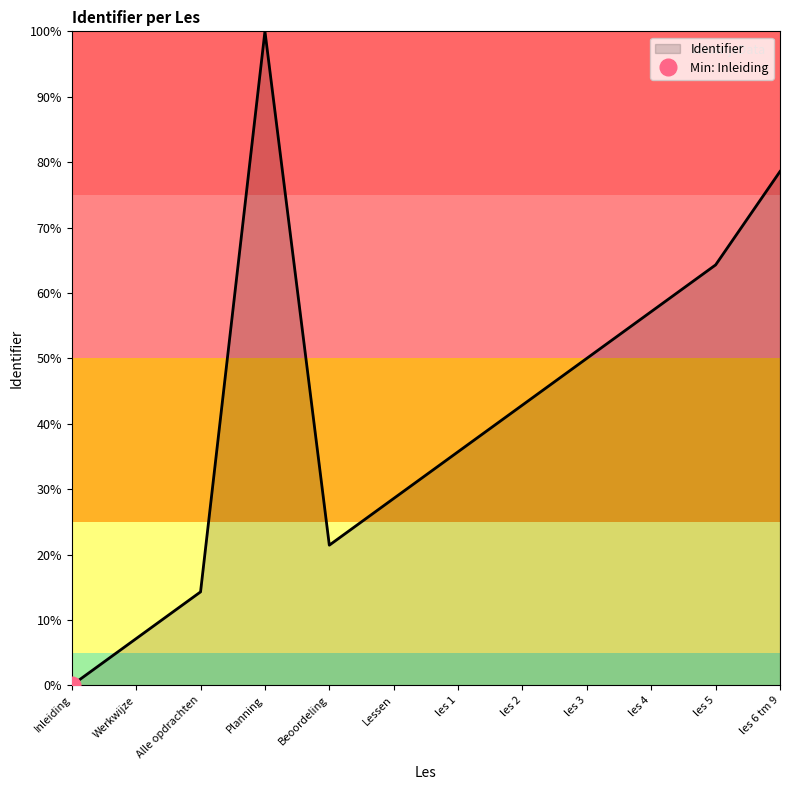

List the labels in order of value, largest first.

Planning, les 6 tm 9, les 5, les 4, les 3, les 2, les 1, Lessen, Beoordeling, Alle opdrachten, Werkwijze, Inleiding